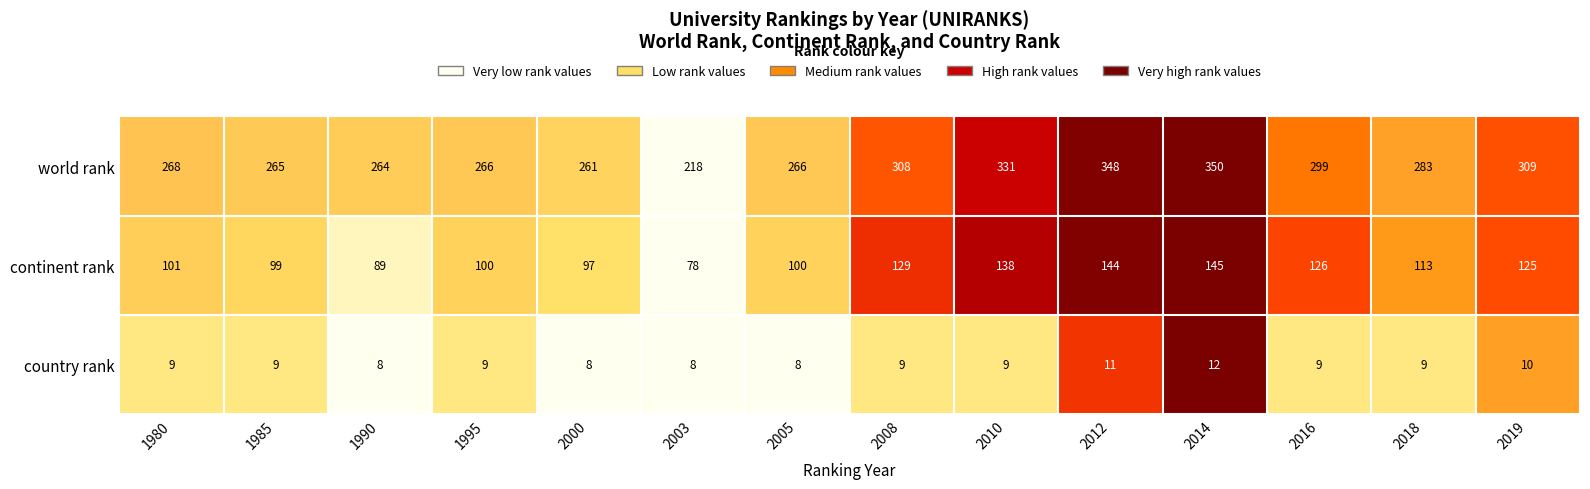

At which label does world rank first exceed 283?

2008